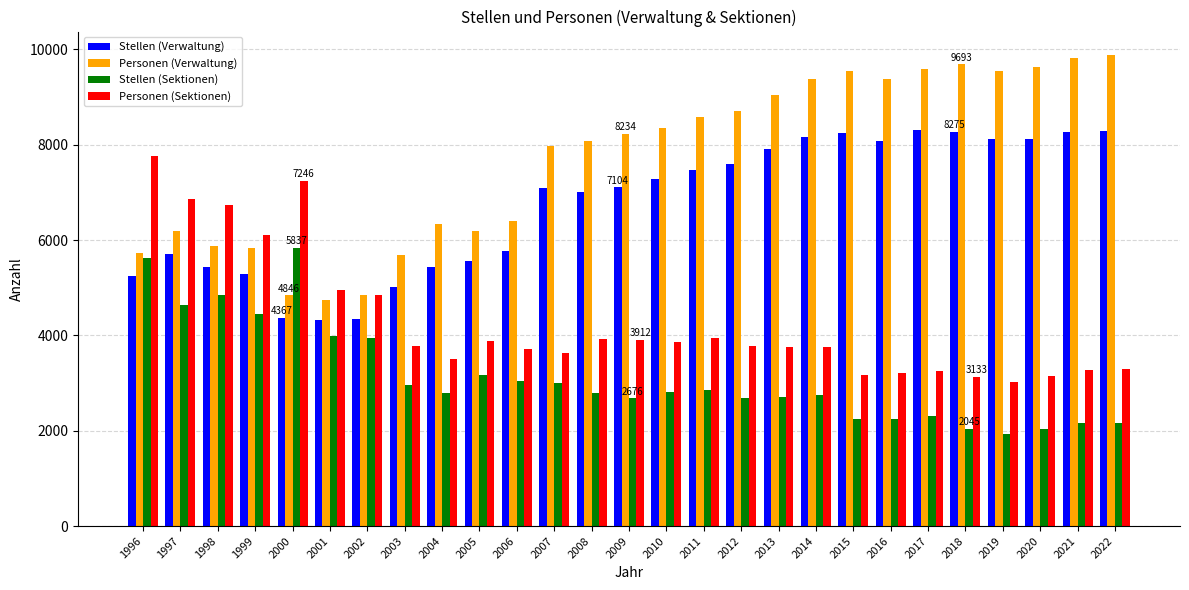

Which series has the widest spread of values?

Personen (Verwaltung)